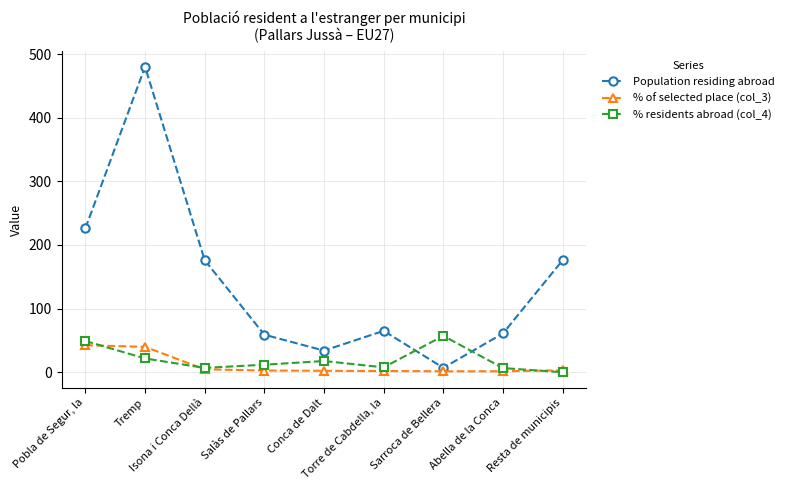

Where is the first local maximum for % residents abroad (col_4)?

Conca de Dalt